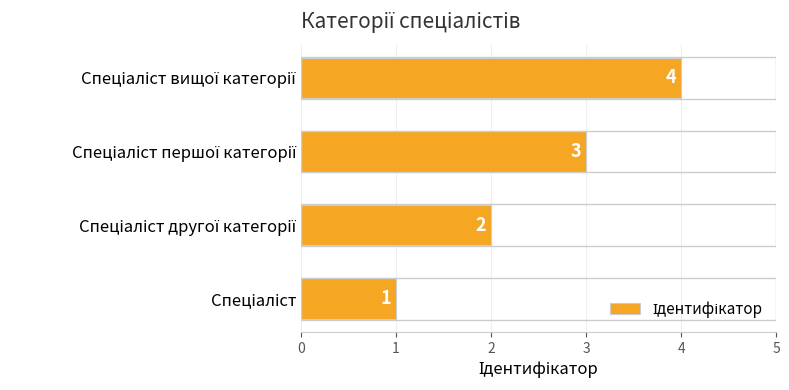

What is the difference between the maximum and minimum values?

3